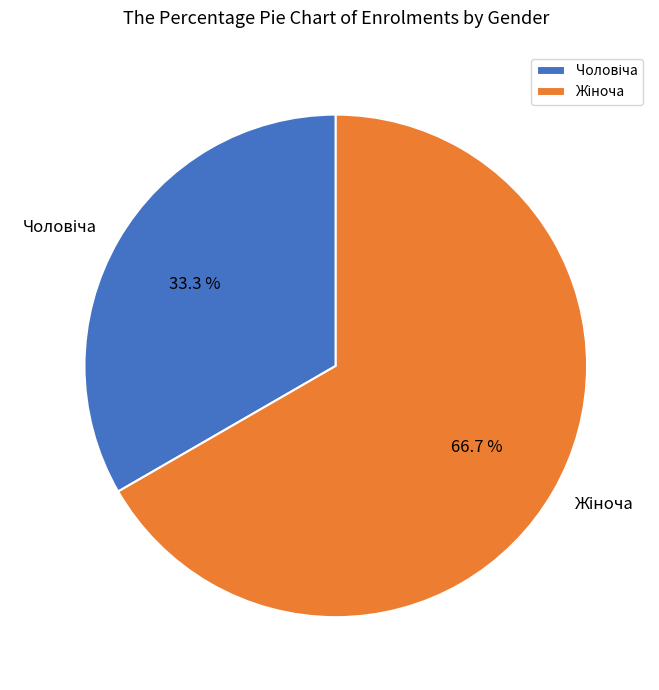

Is it true that Чоловіча is 33% of the pie?

True